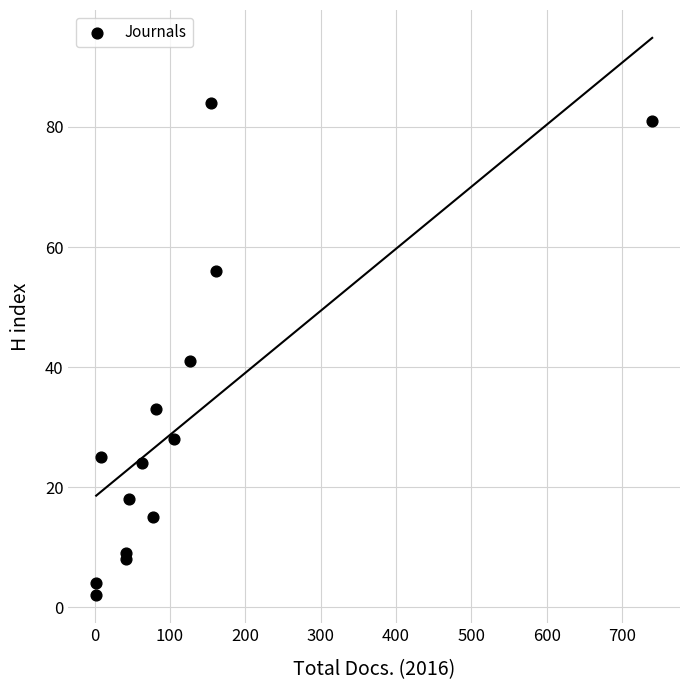

What Y value in the scatter plot is closest to 43?

41